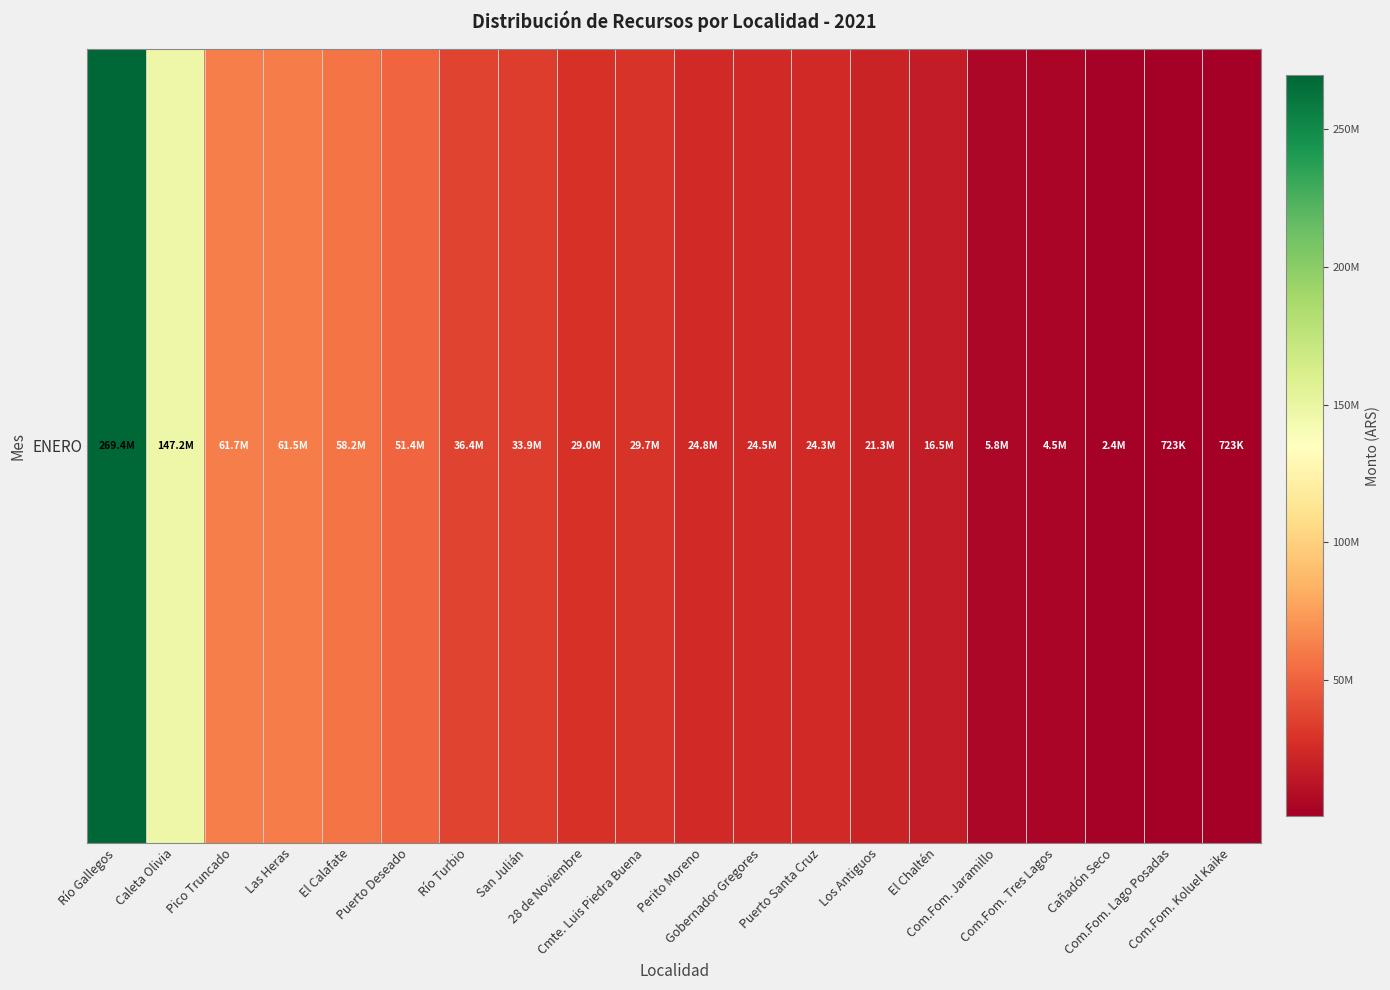

At which category does the chart reach its minimum across all series?

Com.Fom. Lago Posadas